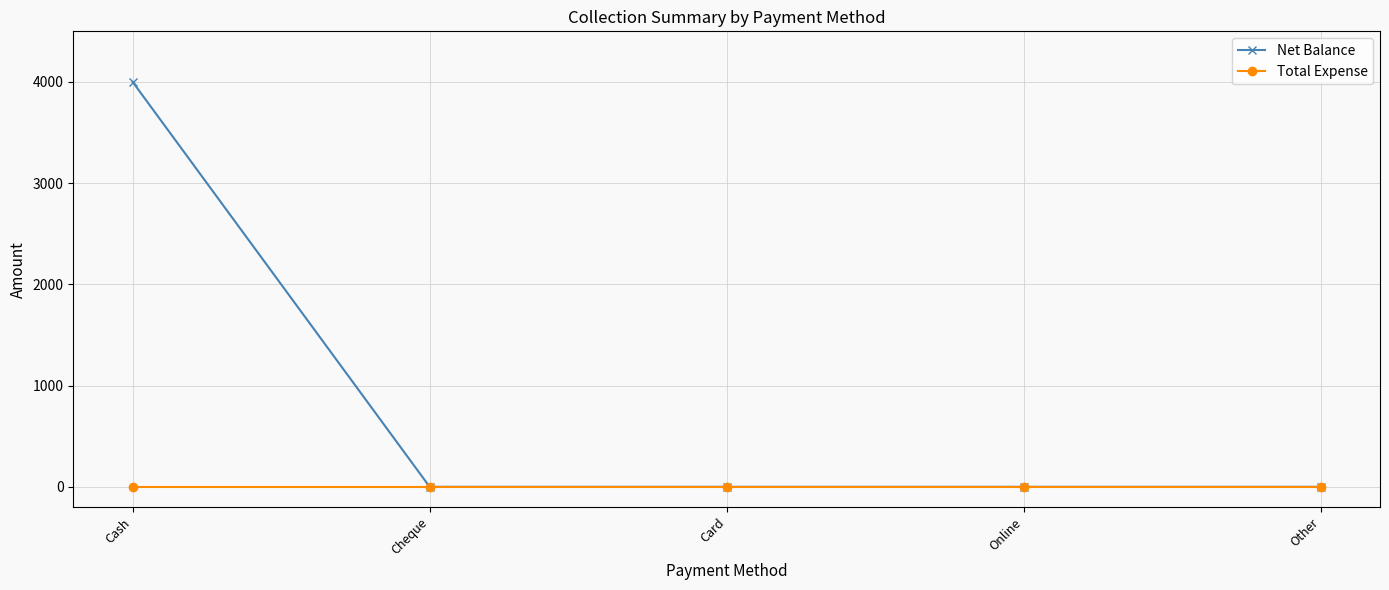

What are all the series names shown in the legend?

Net Balance, Total Expense